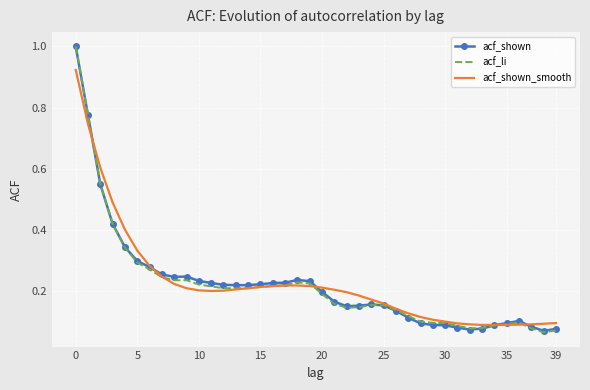

What is the sum of all acf_li values?

8.8